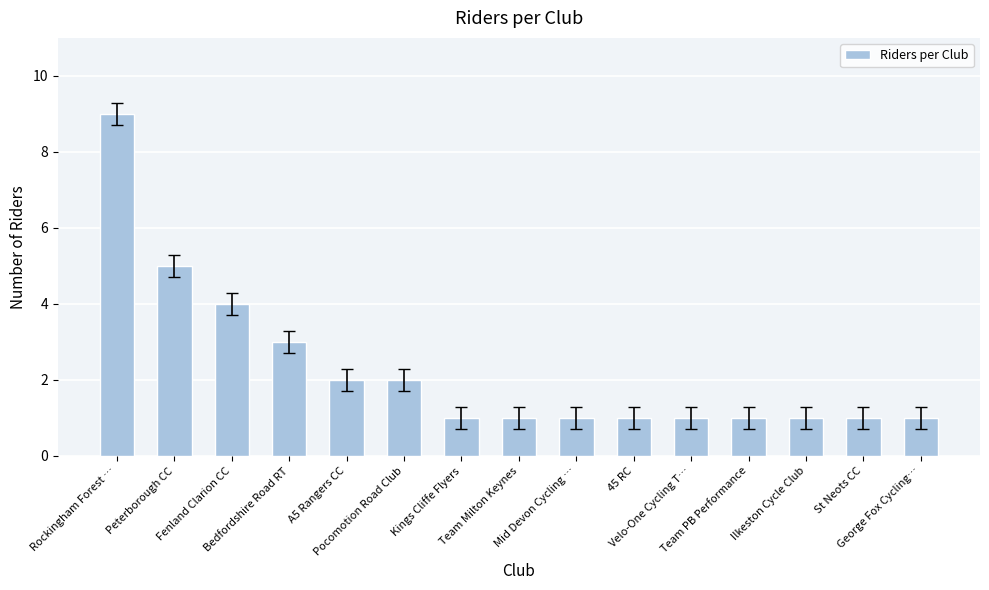

At which label is the value closest to 5?

Peterborough CC